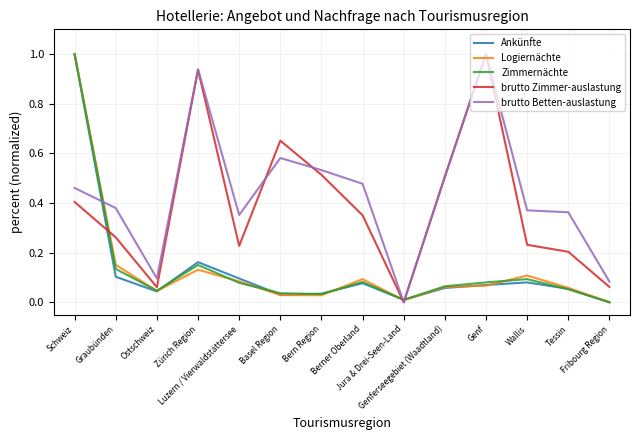

Which series has the largest total across all categories?

brutto Betten-auslastung